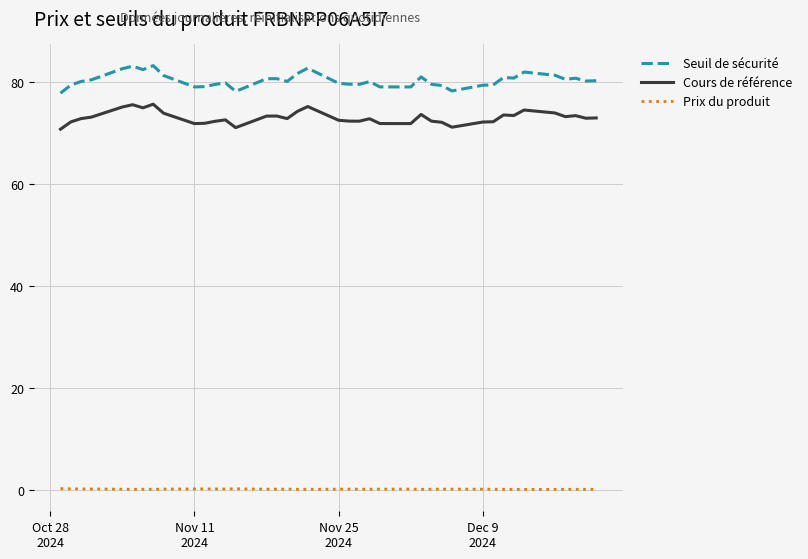

Which series has the largest range (max minus min)?

Seuil de sécurité